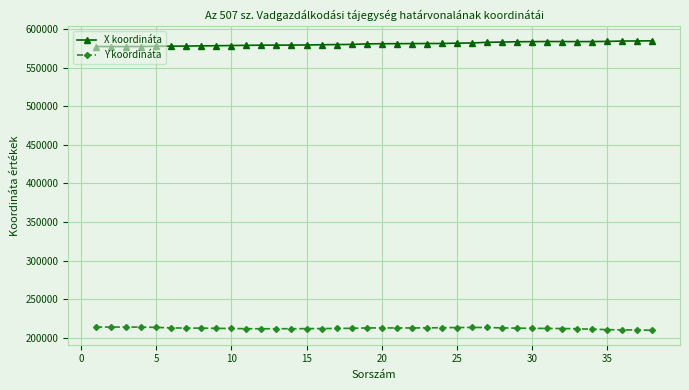

What is the greatest value displayed?

584582.7